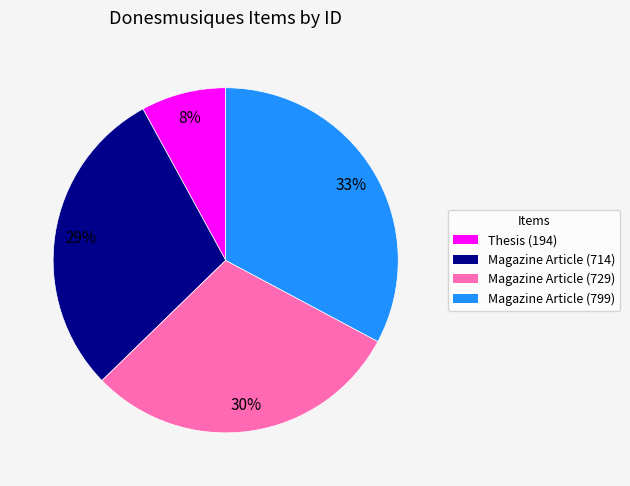

The Magazine Article (714) slice represents 29% of the pie. True or false?

True